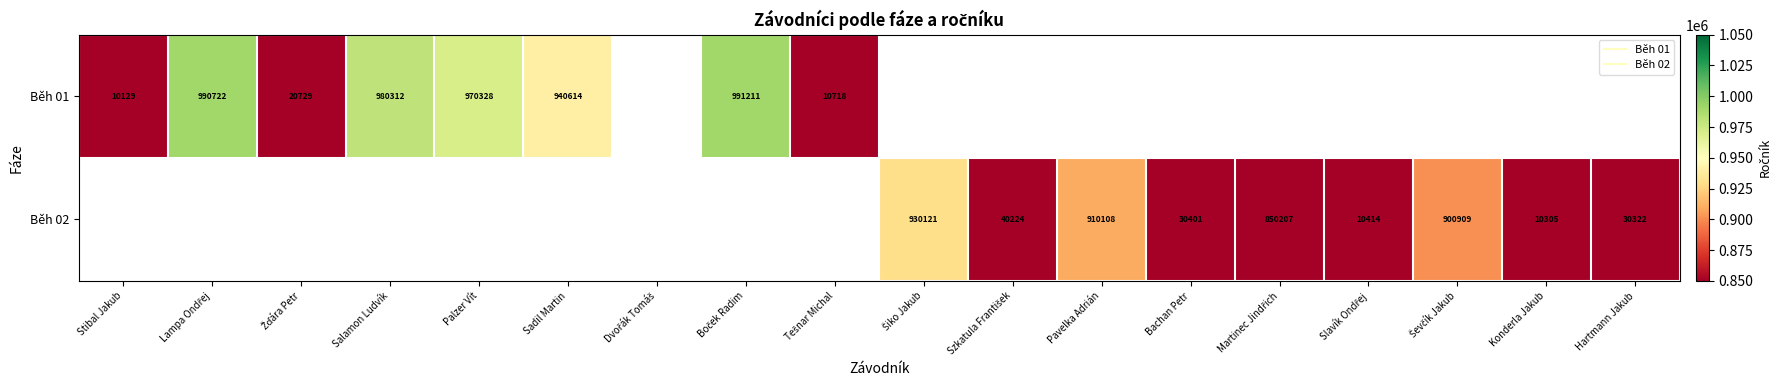

How many categories are shown in the chart?

18